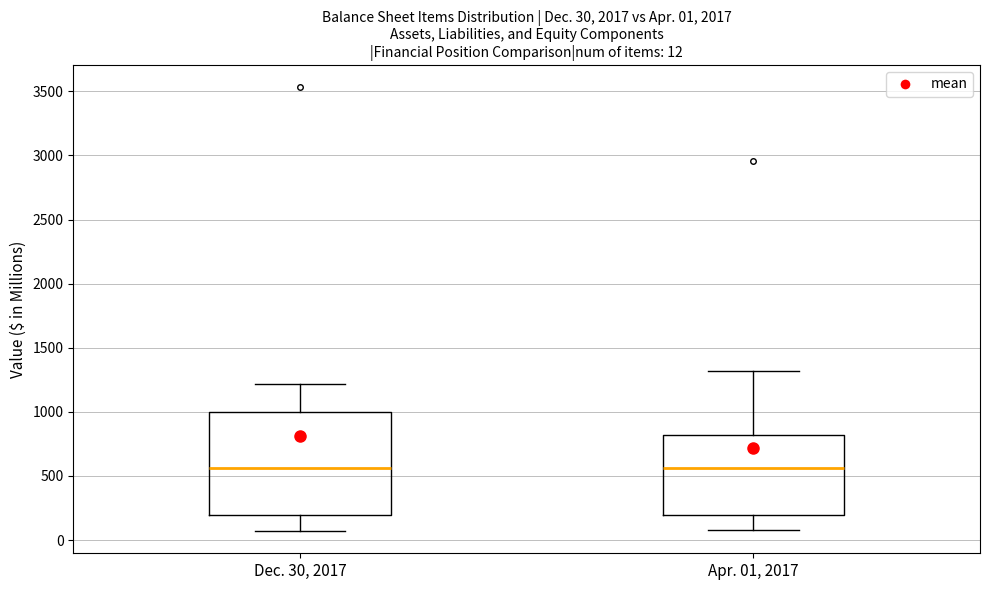

Which box is the tallest, from its lower edge to its upper edge?

Dec. 30, 2017